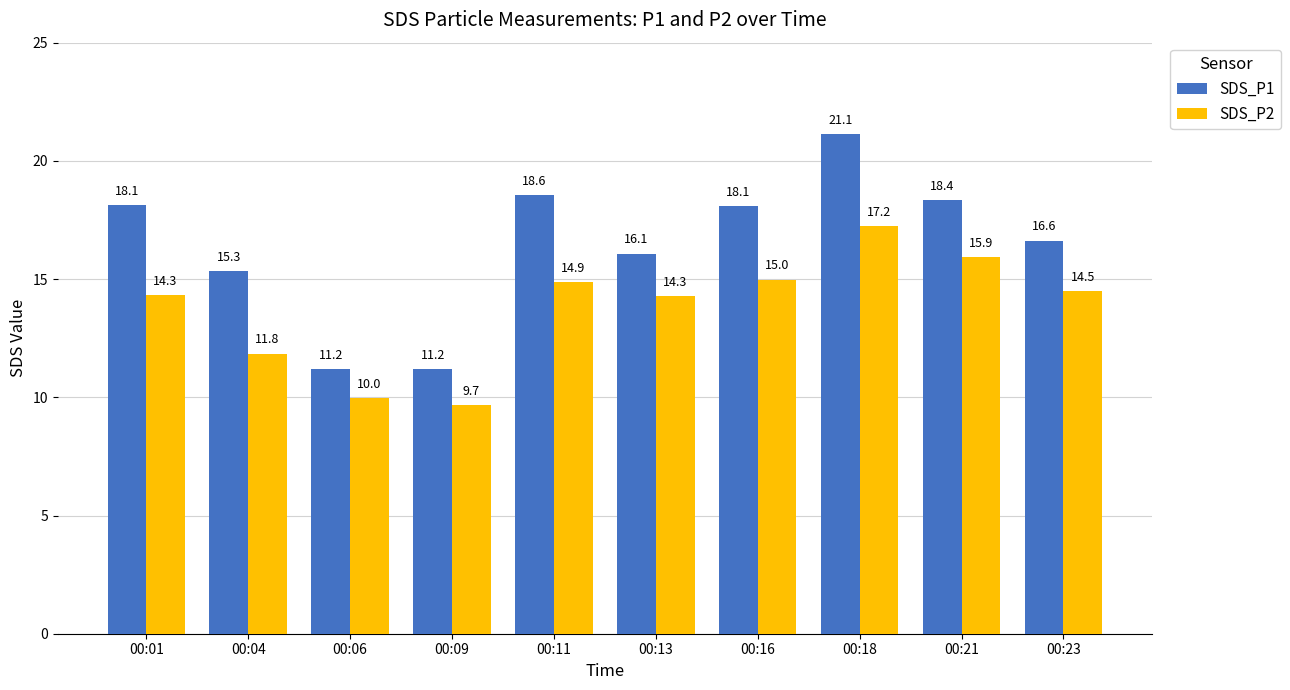

At which label does SDS_P2 first exceed 14?

00:01